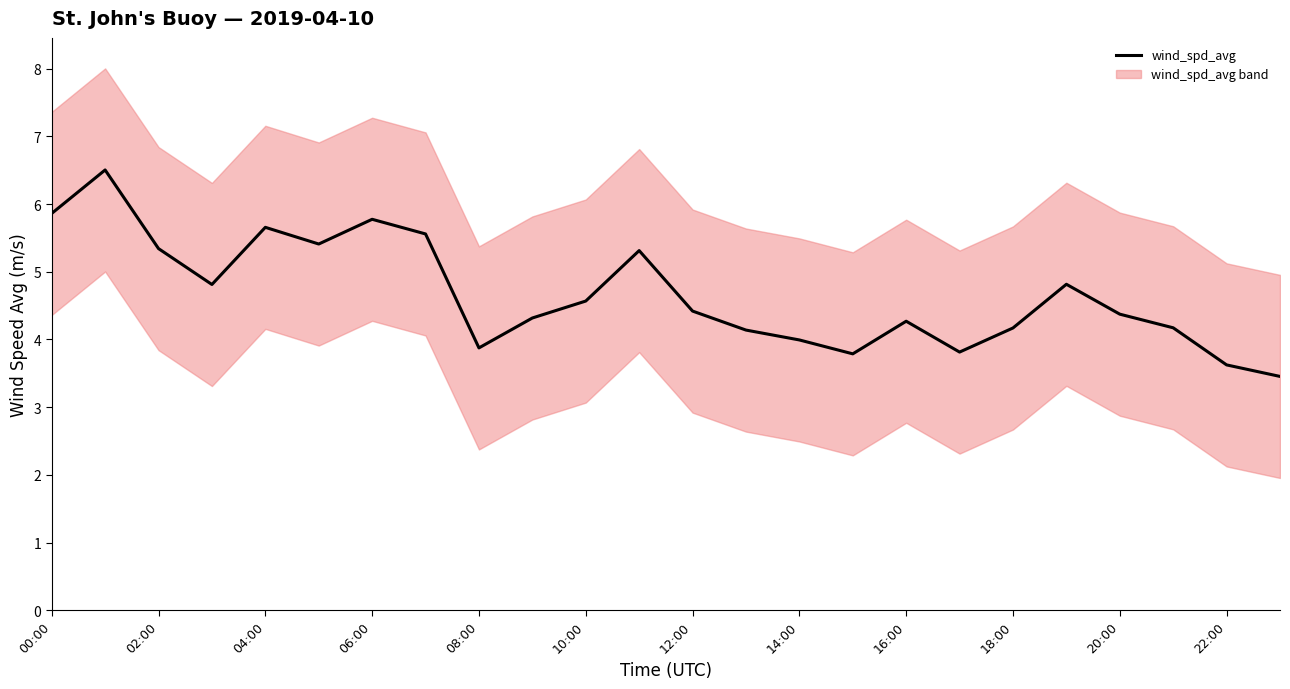

Is it true that the value at 00:00 is 3.3?

False